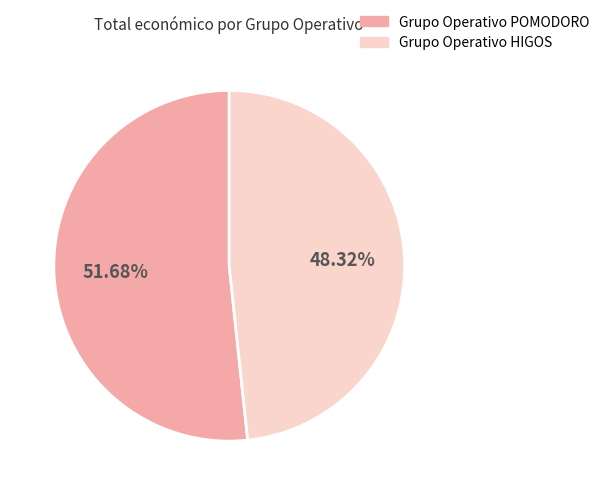

Which slice represents more than half of the pie?

Grupo Operativo POMODORO